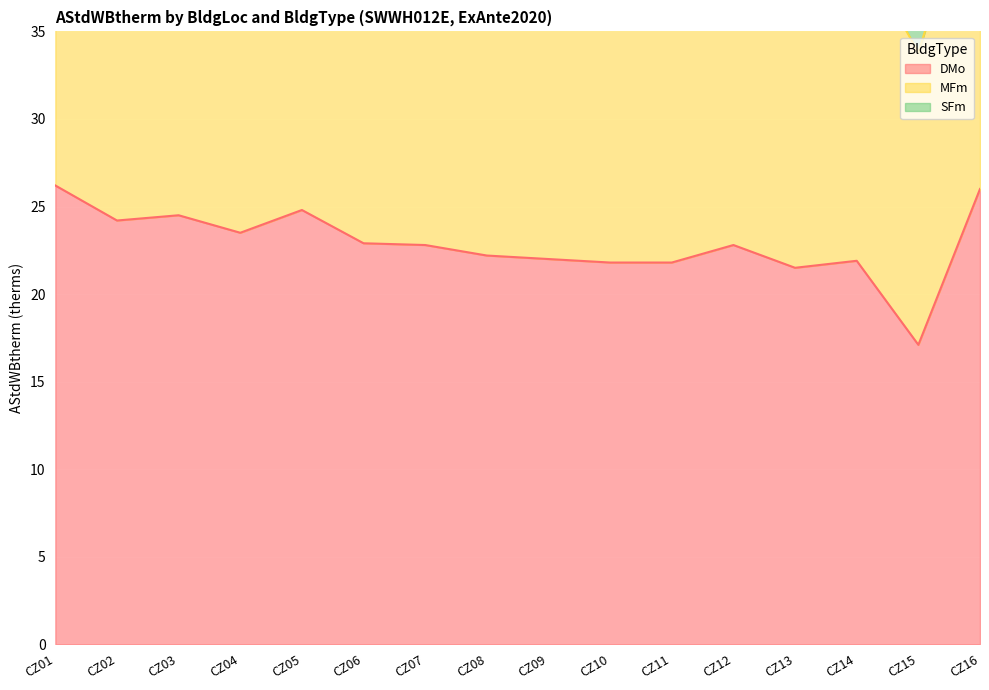

What is the highest value of the DMo series?

26.2